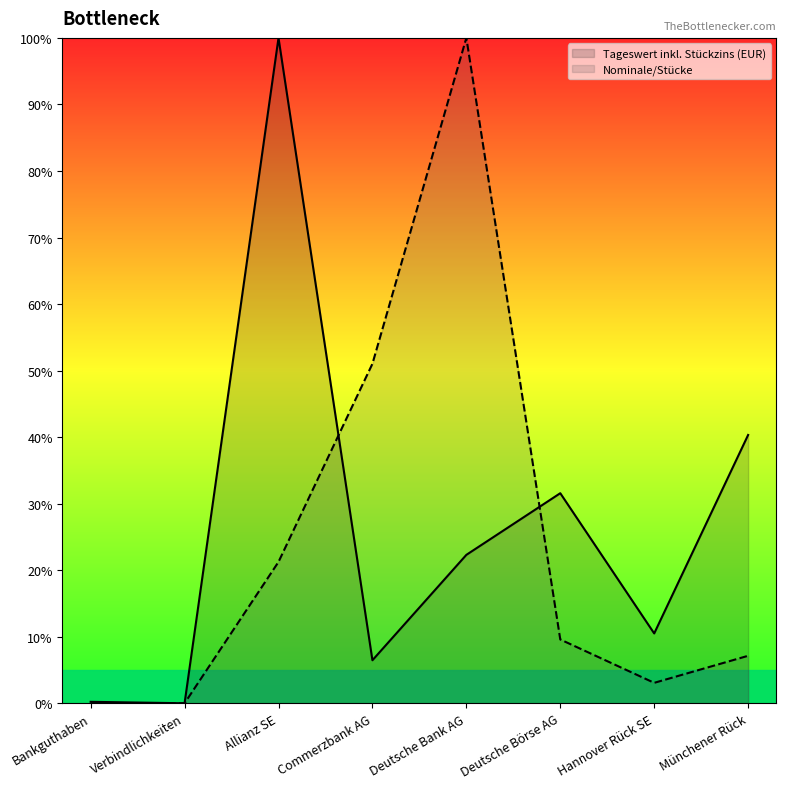

After their last crossing, which series has the higher values: Nominale/Stücke or Tageswert inkl. Stückzins (EUR)?

Tageswert inkl. Stückzins (EUR)